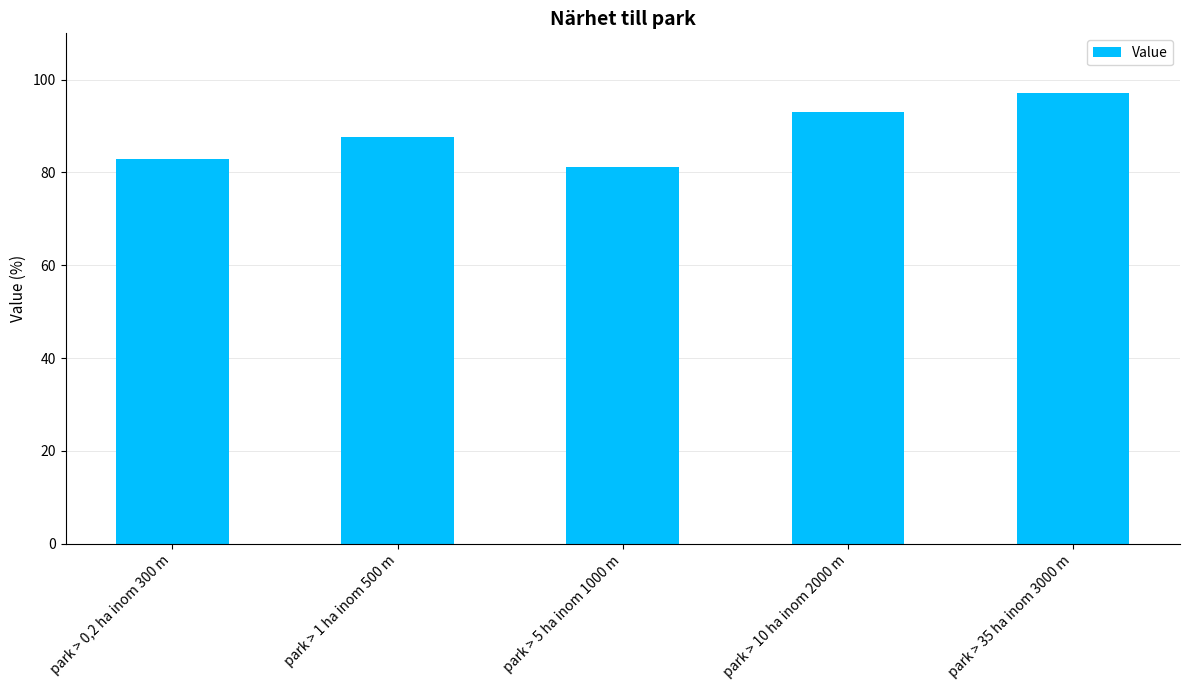

What is the maximum value shown in the chart?

97.2